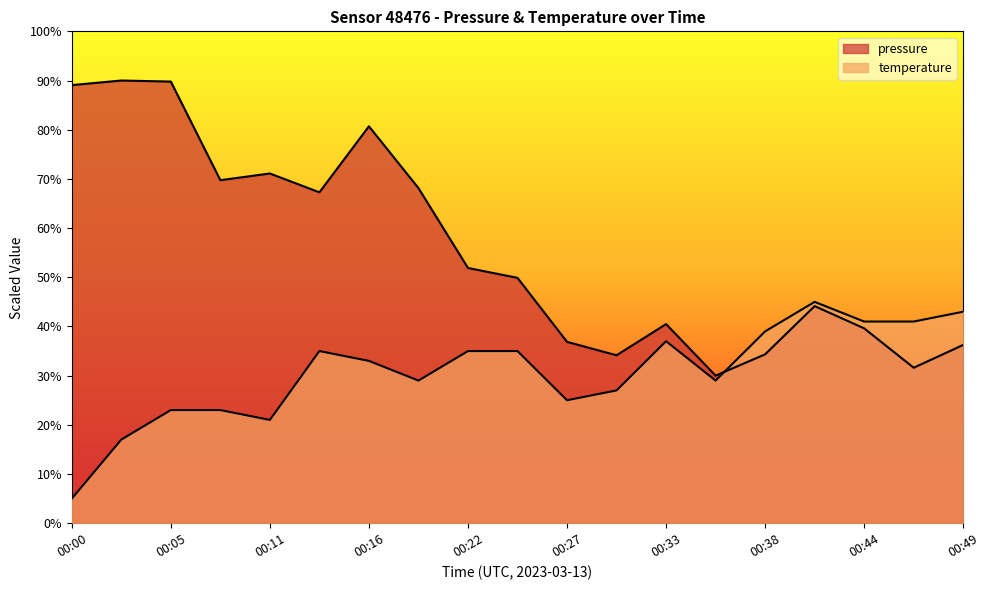

Does the chart display data point markers on the line(s)?

No